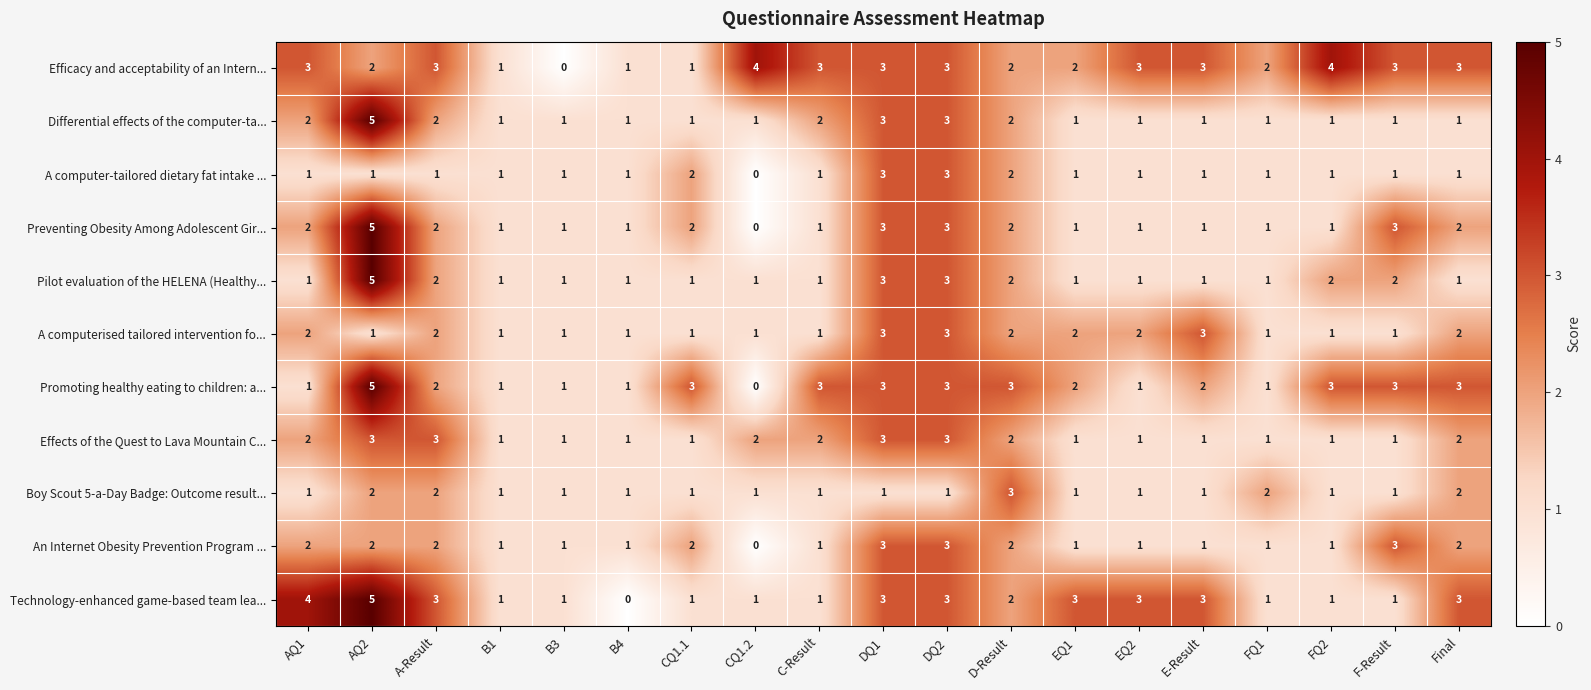

Is it true that Pilot evaluation of the HELENA (Healthy... equals 5 at AQ2?

True